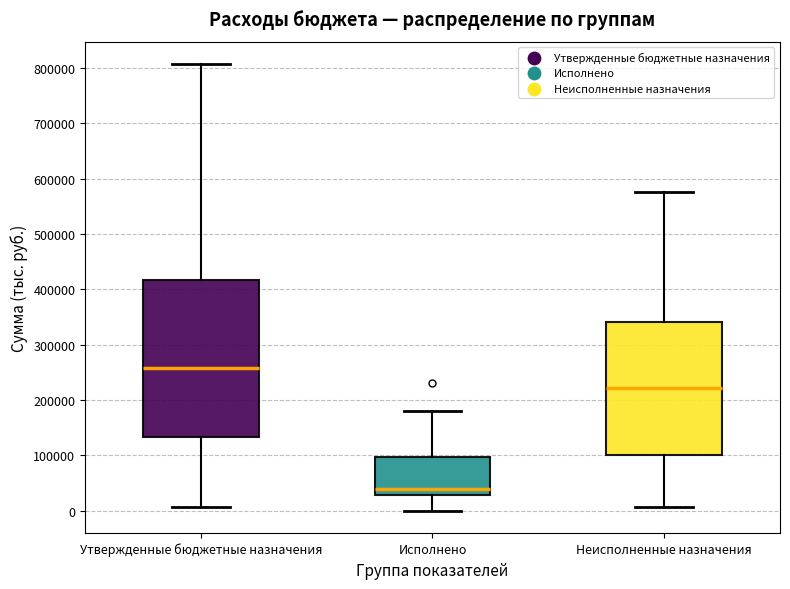

Which box's median line is the highest?

Утвержденные бюджетные назначения